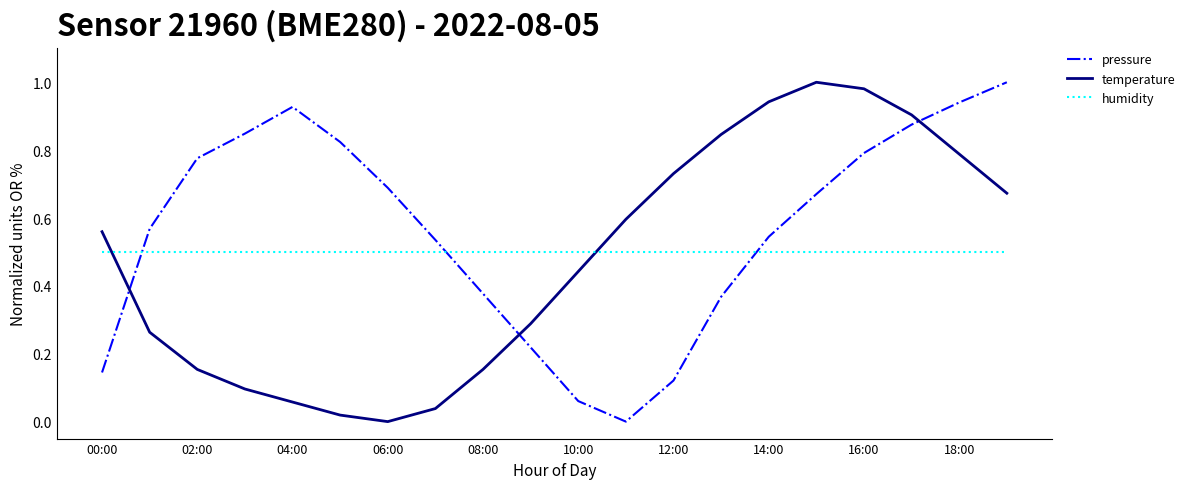

Which series has the largest total across all categories?

pressure